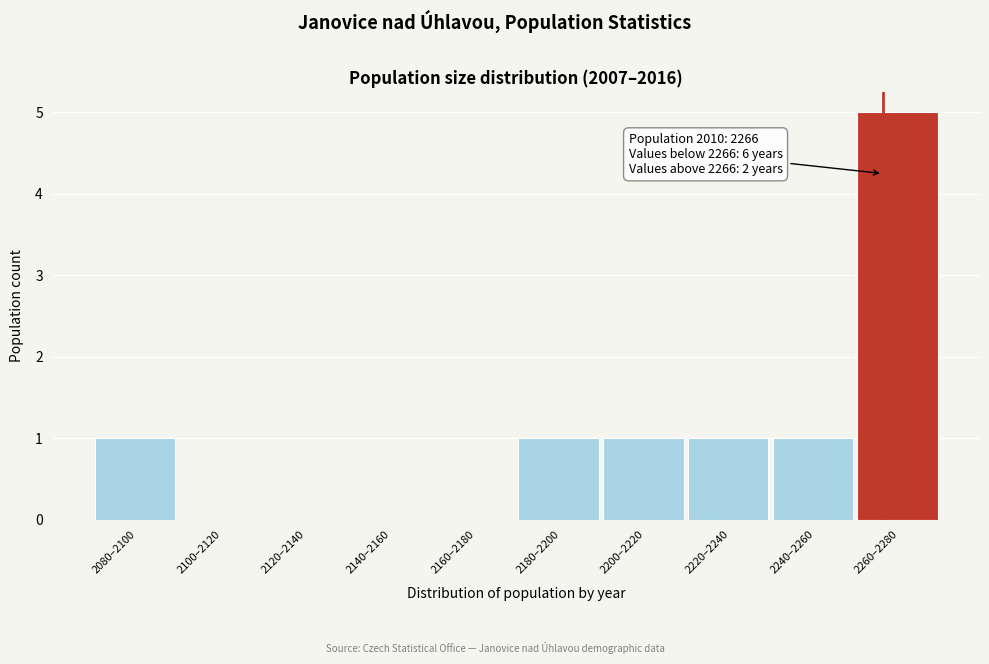

Reading right to left, what are all the values shown in this chart?

2260–2280=5	2240–2260=1	2220–2240=1	2200–2220=1	2180–2200=1	2160–2180=0	2140–2160=0	2120–2140=0	2100–2120=0	2080–2100=1